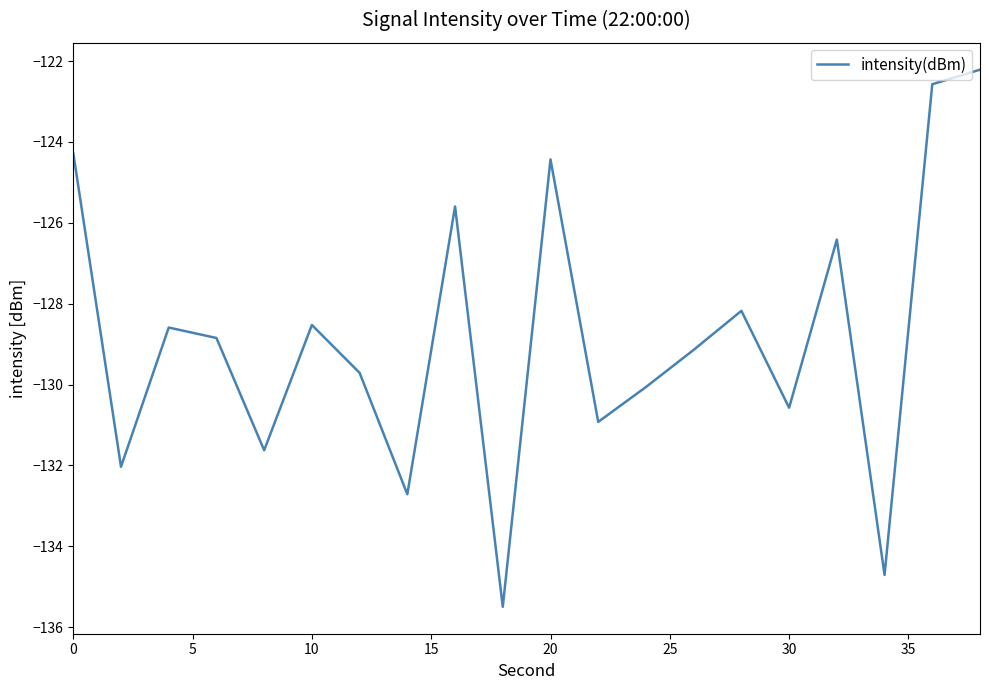

What is the smallest value displayed?

-135.5